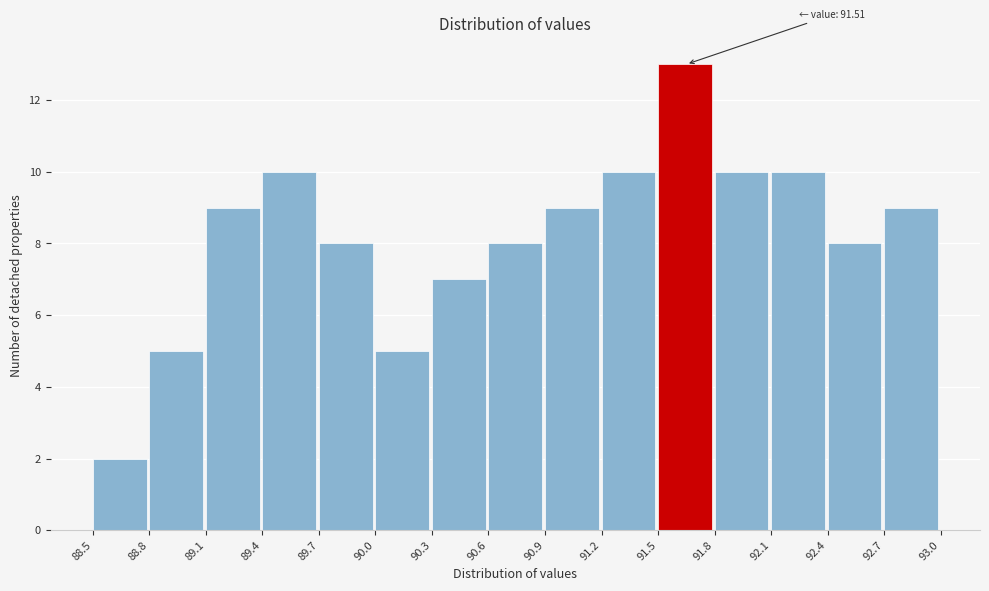

Which range on the x-axis has the tallest bar?

91.5 to 91.8